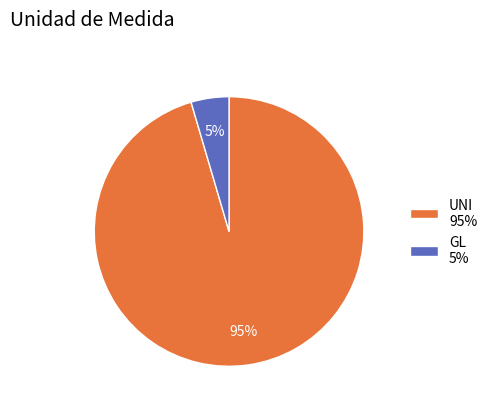

Which category accounts for the majority?

UNI